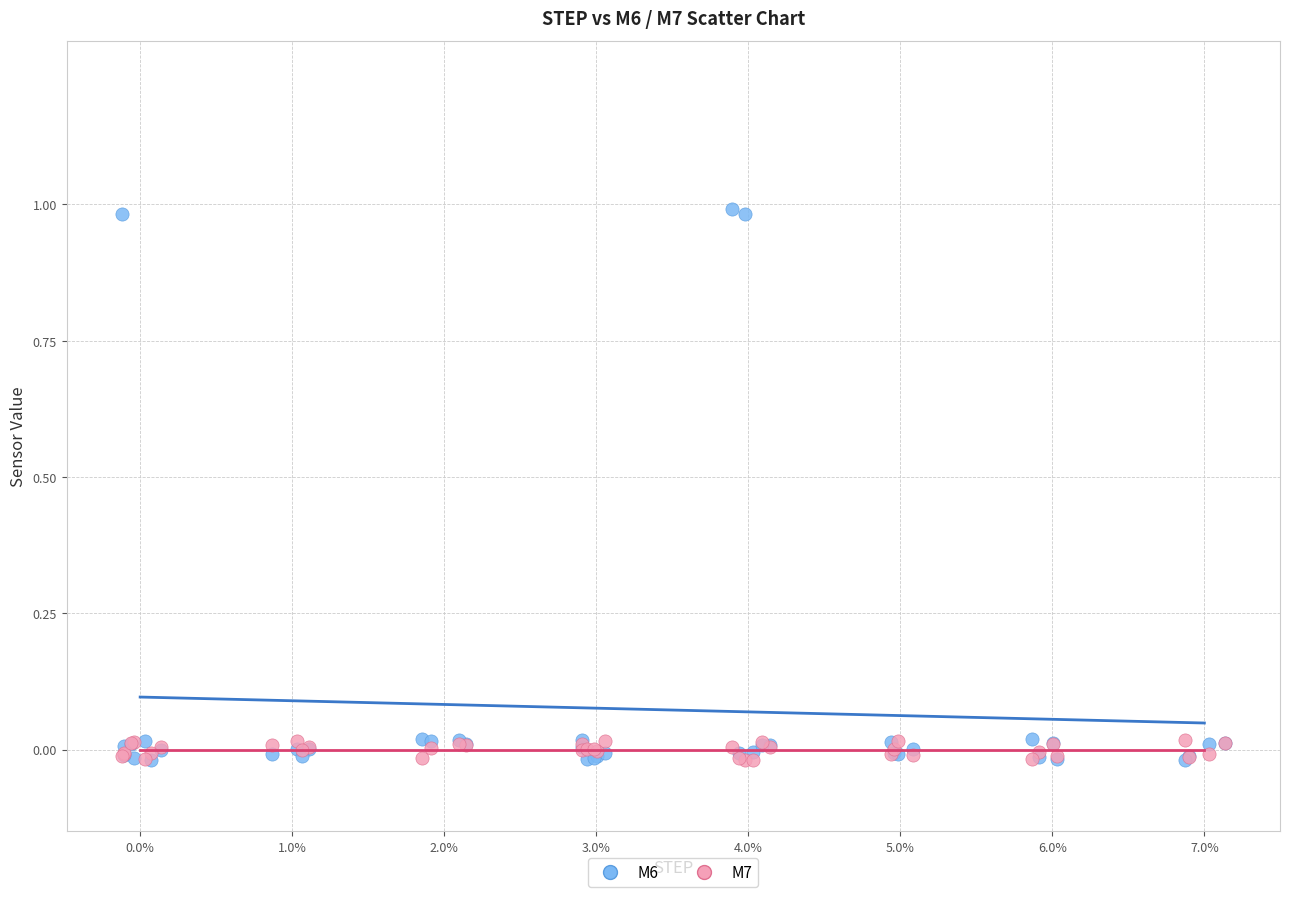

Which series contains the highest Y value?

M6